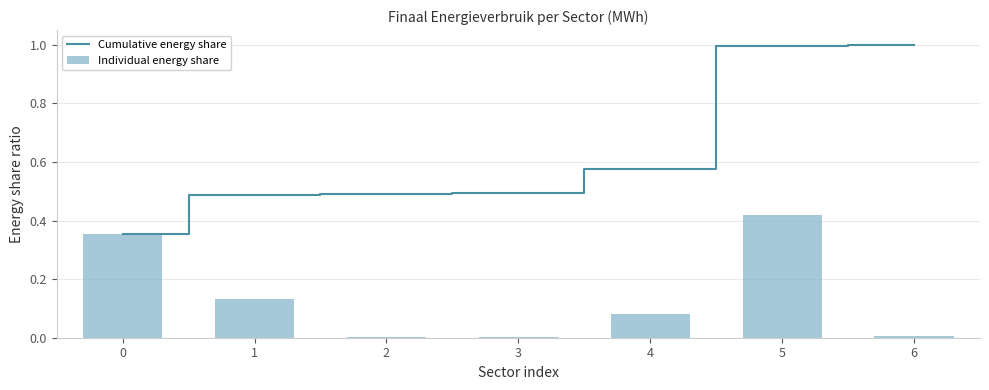

List the labels in order of Individual energy share value, smallest first.

3, 2, 6, 4, 1, 0, 5